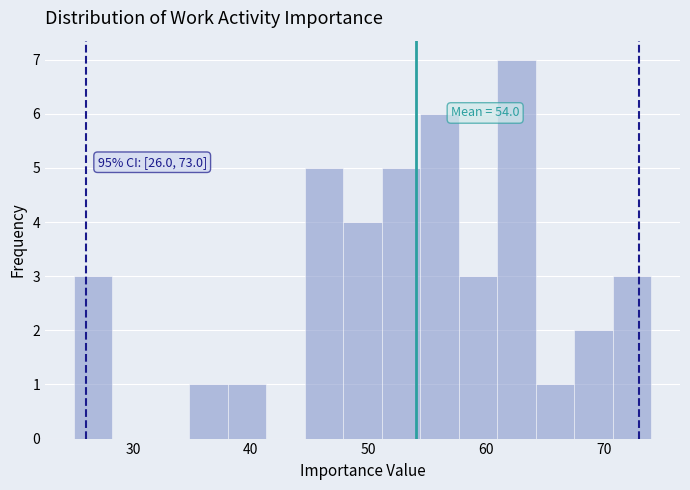

Read against the x-axis, roughly where is the centre of the tallest bar?

63